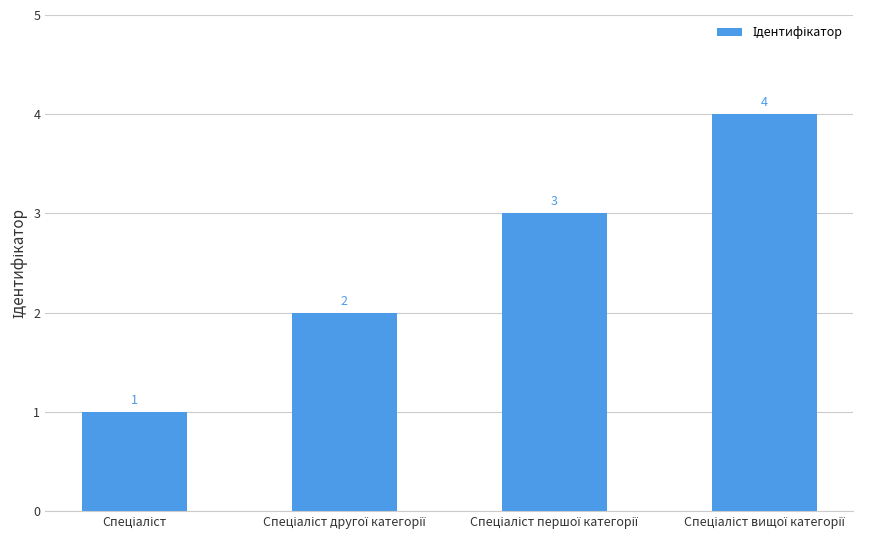

Count the values in the range 2 to 4.

3